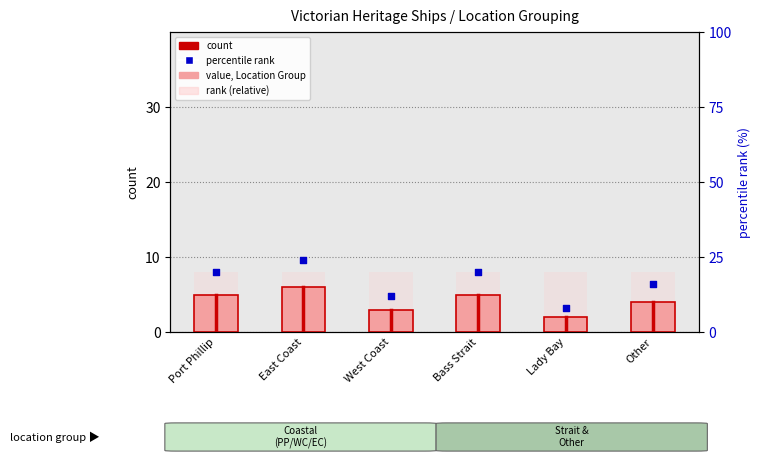

At which category is the sum across all series the highest?

East Coast